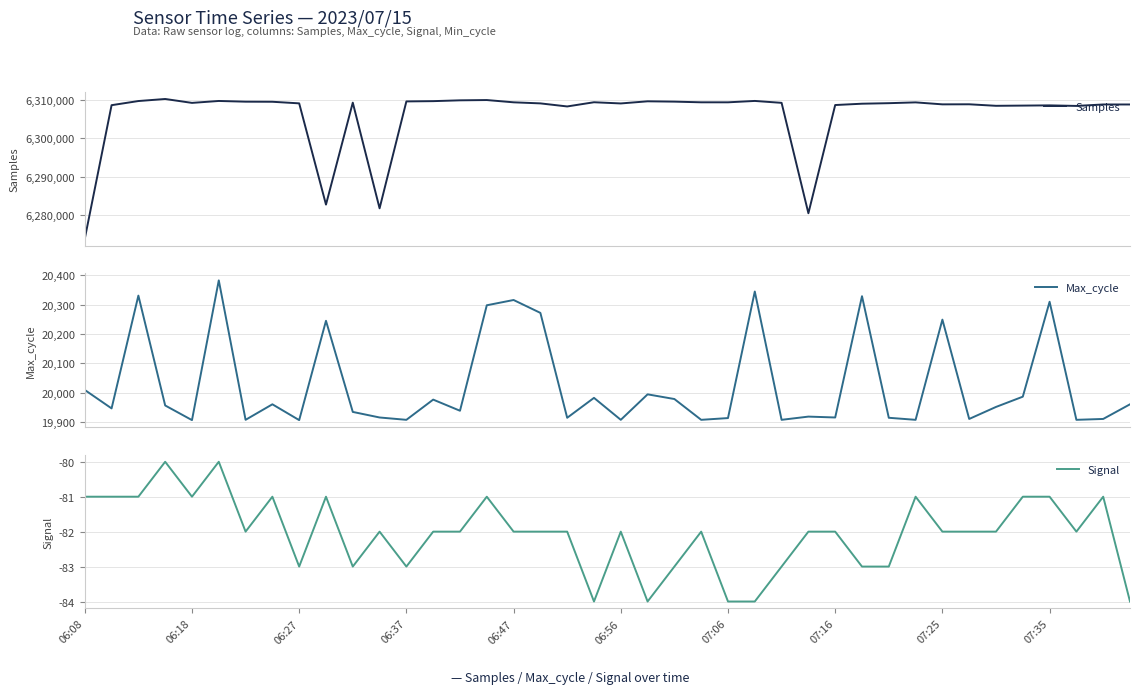

What is the maximum value for Samples?

6310265